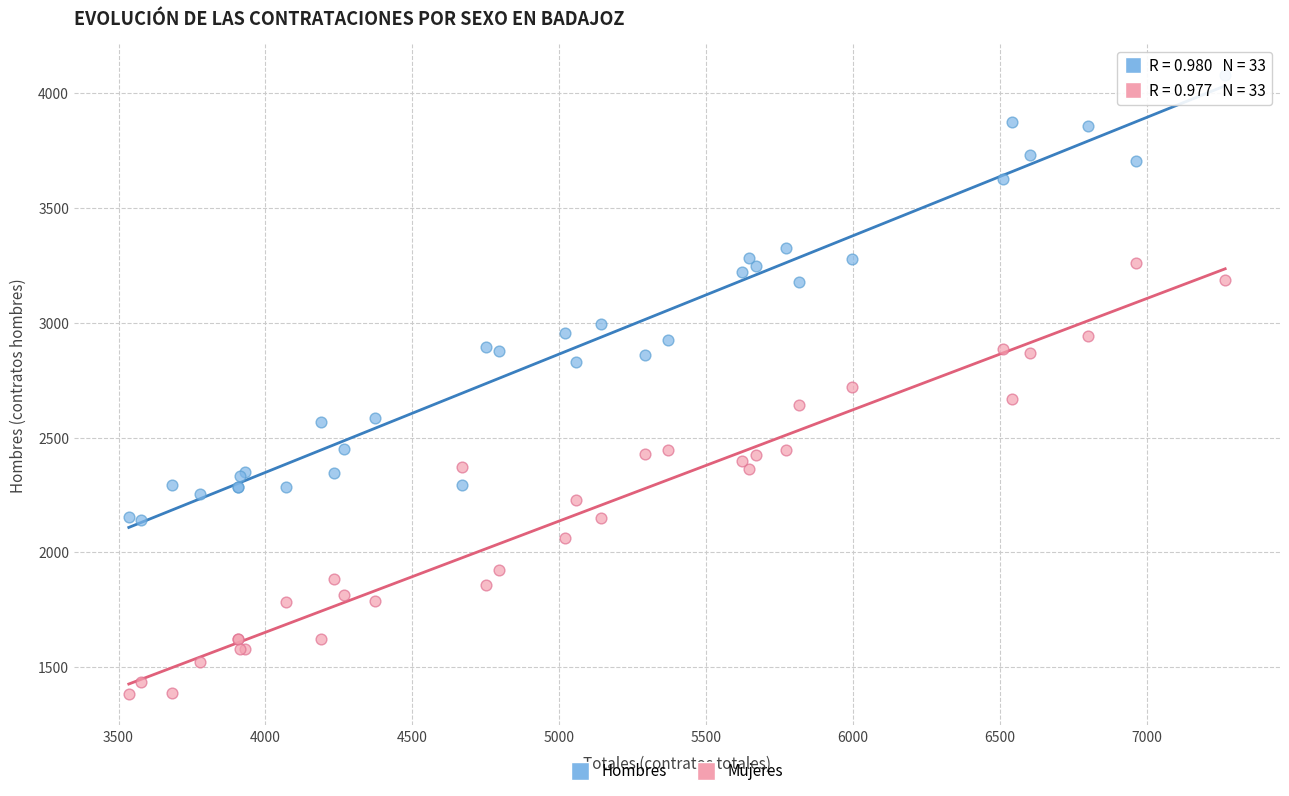

Which series reaches the maximum Y coordinate?

Hombres